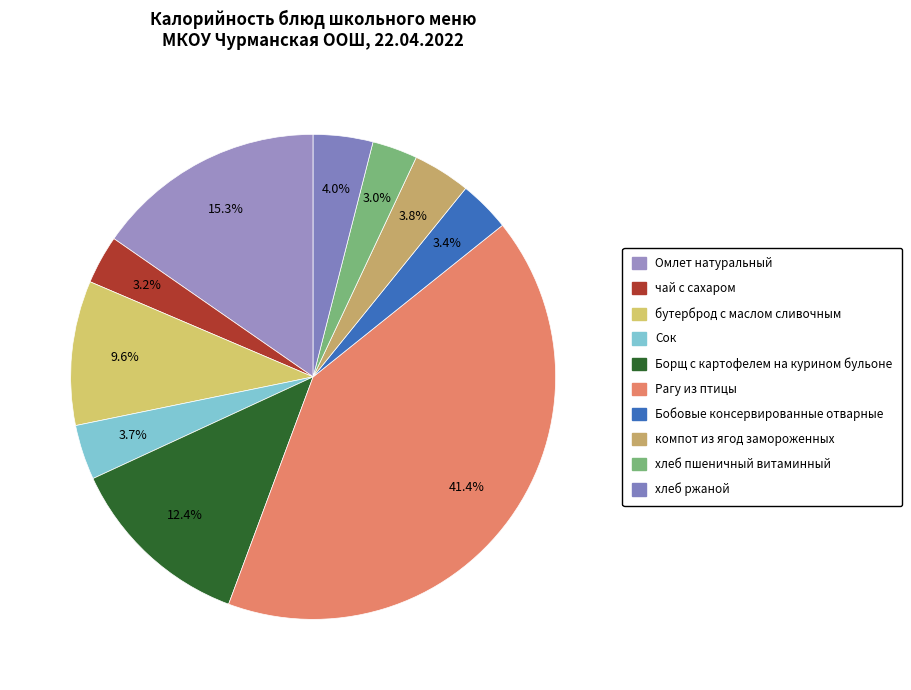

How many slices are in this pie chart?

10